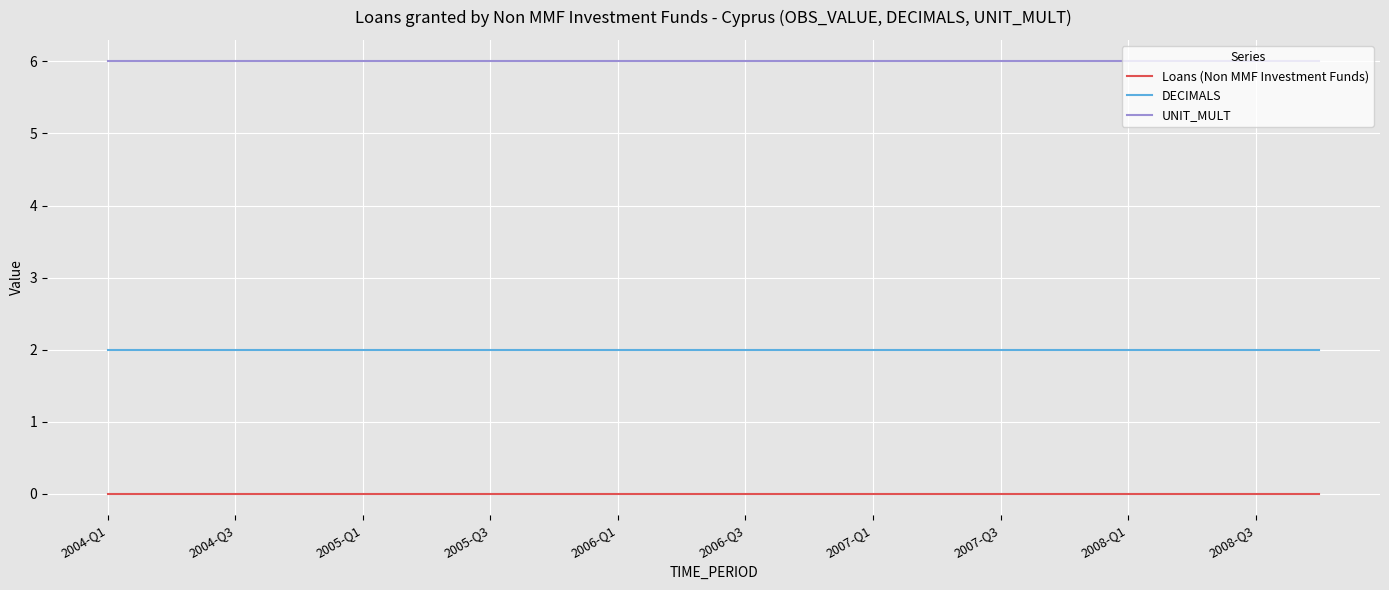

What is the maximum value shown in the chart?

6